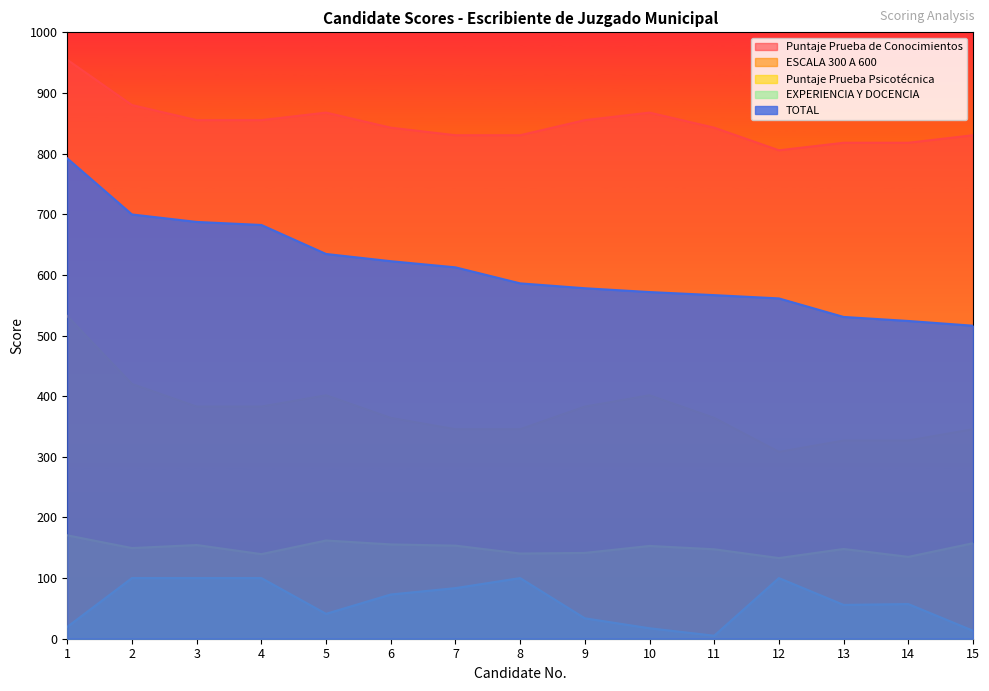

True or false: ESCALA 300 A 600 and TOTAL intersect in this chart.

False